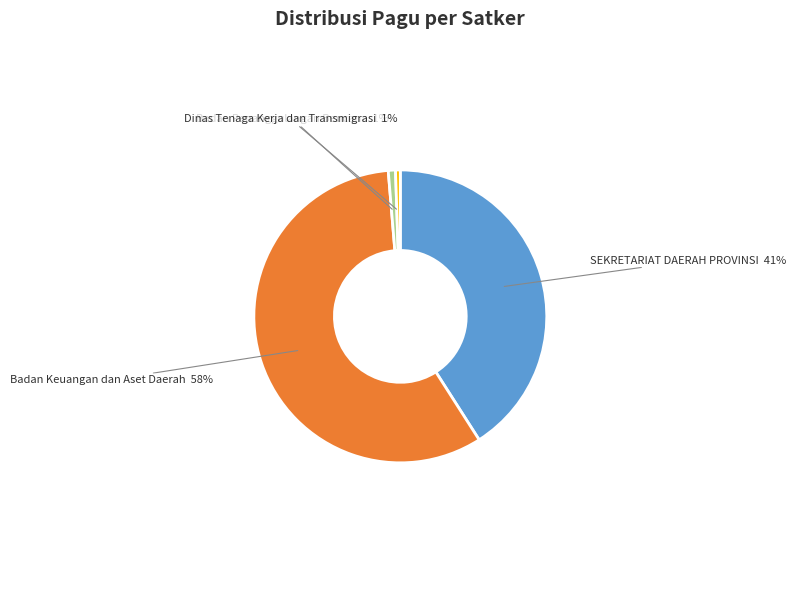

How many segments does this pie chart have?

4